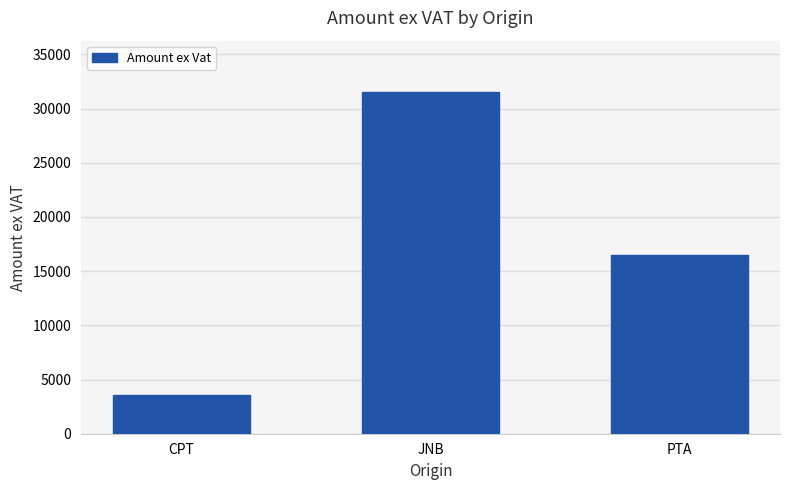

What is the value of the 1st bar from the left?

3606.7